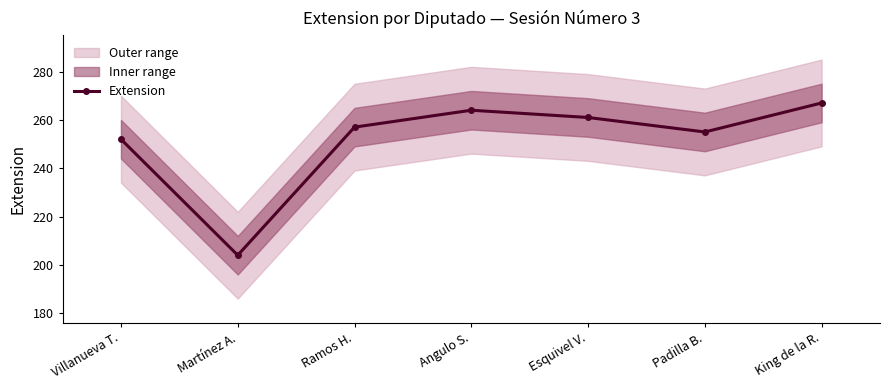

Reading left to right, list all the values displayed in this chart.

Villanueva T.=252	Martínez A.=204	Ramos H.=257	Angulo S.=264	Esquivel V.=261	Padilla B.=255	King de la R.=267